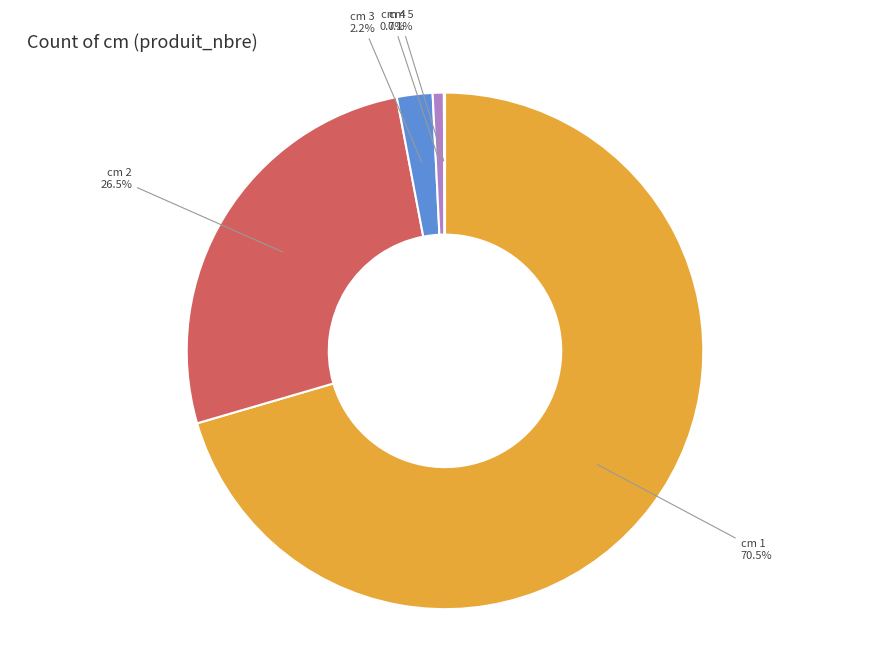

Between cm 3 and cm 4, which is larger?

cm 3